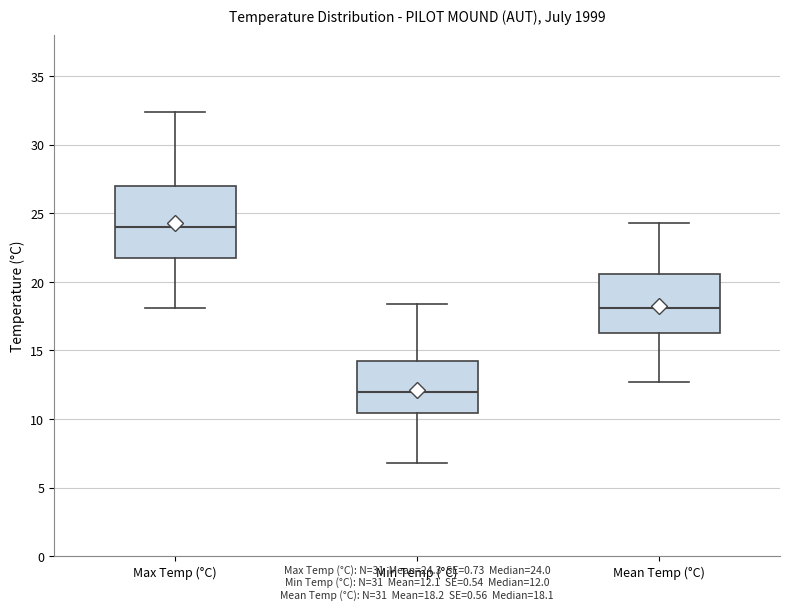

Reading left to right, read every box against the y-axis: the position of its median line, the range the box covers, and the ends of its whiskers. The values are not printed on the chart, so give them approximately, as read against the axis.

Max Temp (°C): median 24.0, box 21.5 to 27.0, whiskers 18.0 to 32.5
Min Temp (°C): median 12.0, box 10.5 to 14.5, whiskers 7.0 to 18.5
Mean Temp (°C): median 18.0, box 16.5 to 20.5, whiskers 12.5 to 24.5